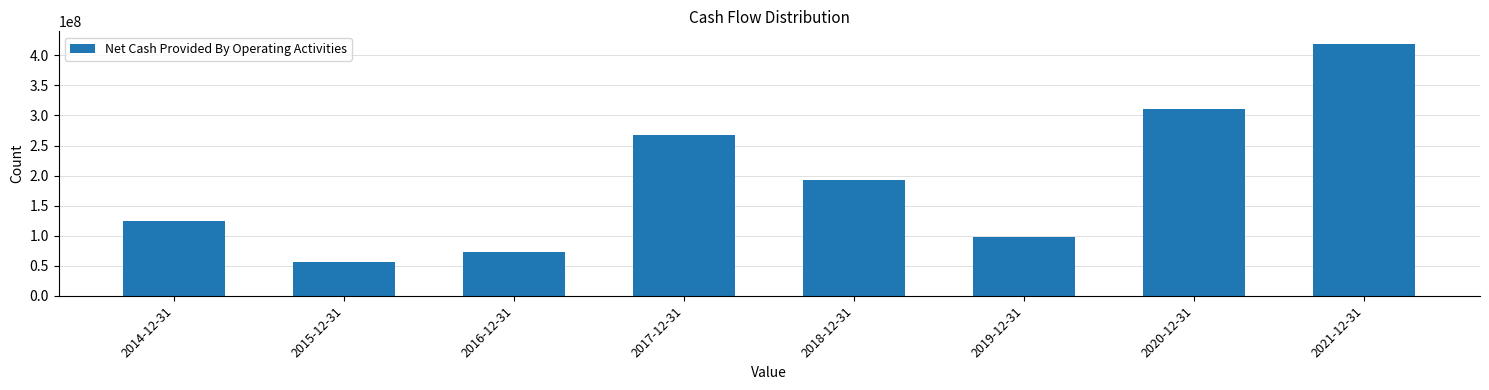

Reading right to left, list all the values displayed in this chart.

419100000	310800000	98400000	192890000	267404000	73038000	55639000	123966000